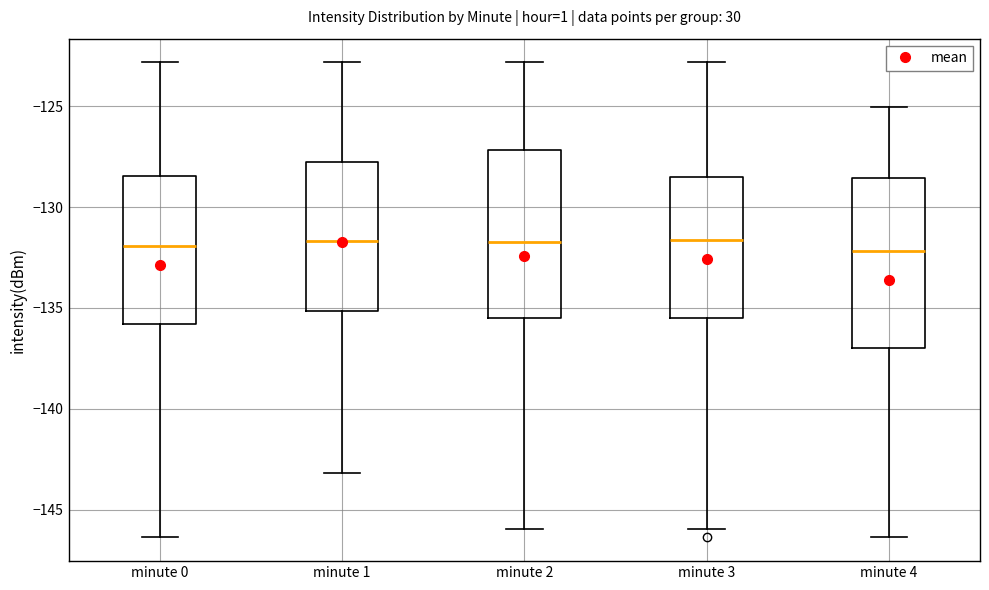

Reading left to right, transcribe this box plot: for each box, give where its median line is, the range the box spans, and where its two whiskers end, as read against the y-axis. The values are not printed on the chart, so give them approximately, as read against the axis.

minute 0: median -132.0, box -136.0 to -128.5, whiskers -146.5 to -123.0
minute 1: median -131.5, box -135.0 to -128.0, whiskers -143.0 to -123.0
minute 2: median -131.5, box -135.5 to -127.0, whiskers -146.0 to -123.0
minute 3: median -131.5, box -135.5 to -128.5, whiskers -146.0 to -123.0
minute 4: median -132.0, box -137.0 to -128.5, whiskers -146.5 to -125.0